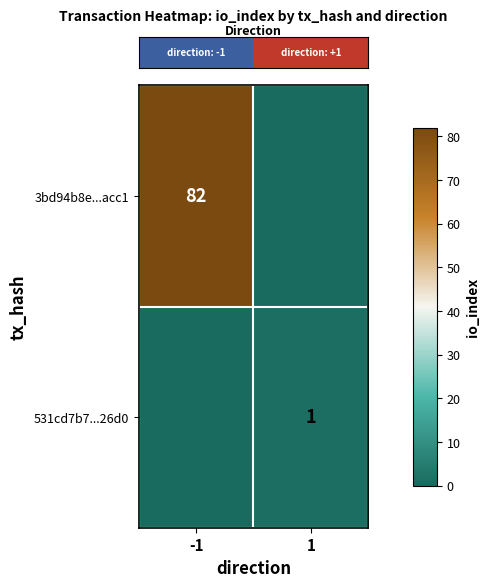

True or false: row_0 has a value of 124 at -1.

False